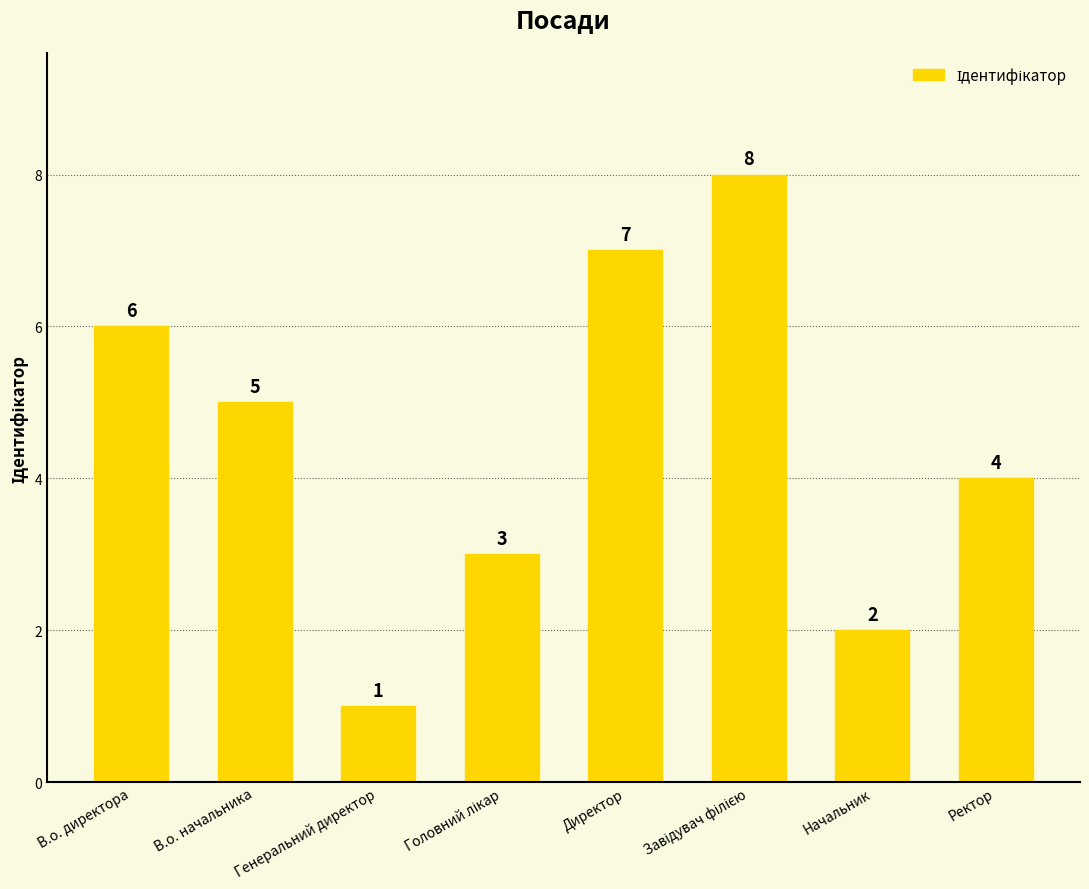

At which label is the value closest to 4?

Ректор